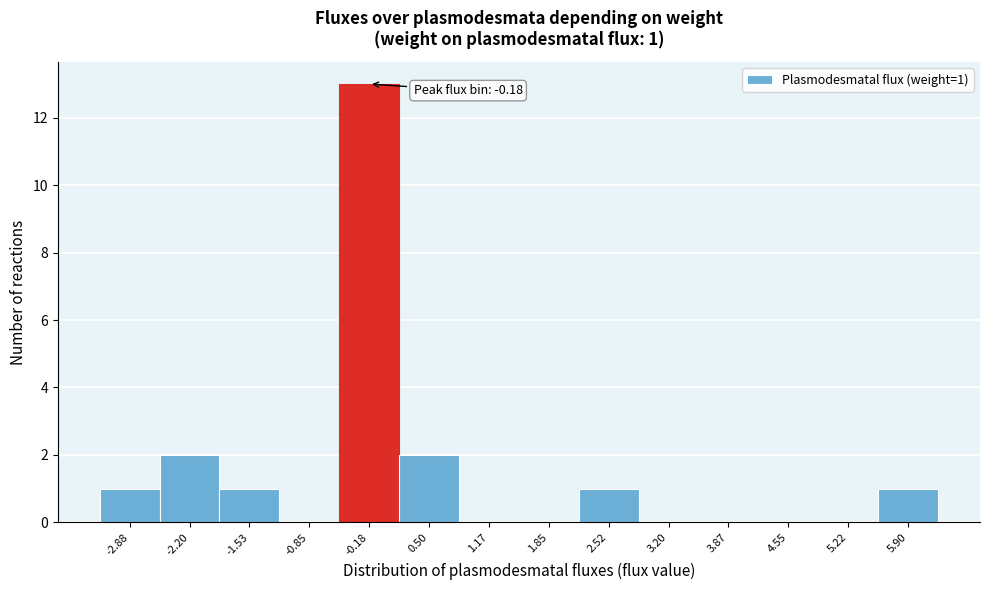

Over which range of the x-axis is the bar tallest?

-0.5 to 0.2